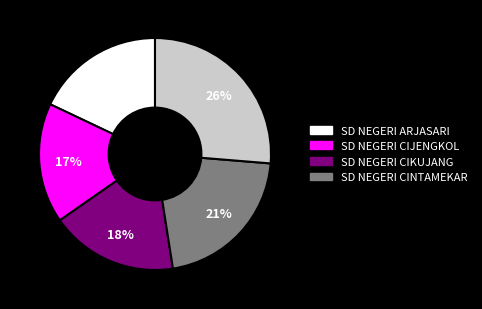

To the nearest percent, what is the average slice percentage?

20%